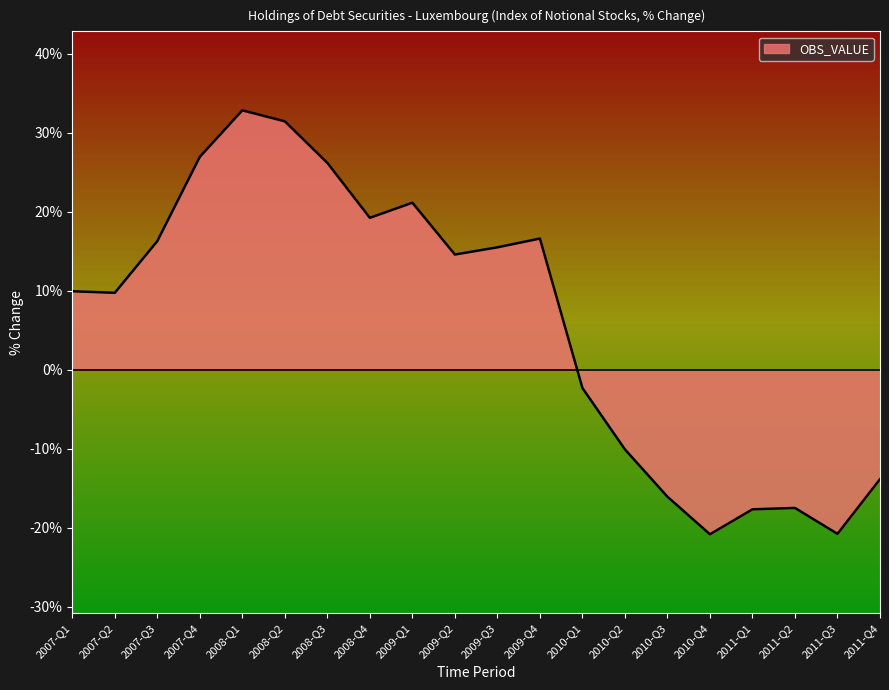

How many values are above zero?

12